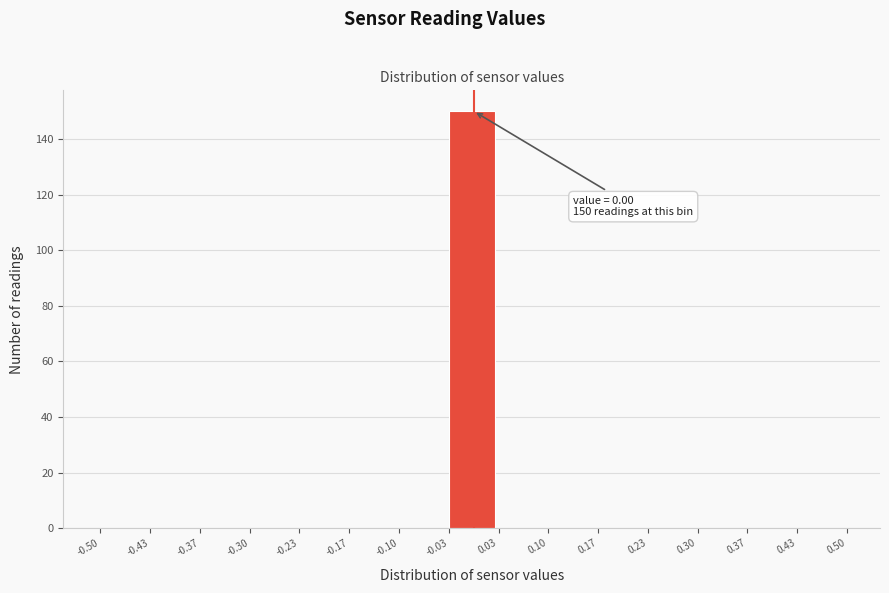

Which range on the x-axis has the tallest bar?

-0.03 to 0.03